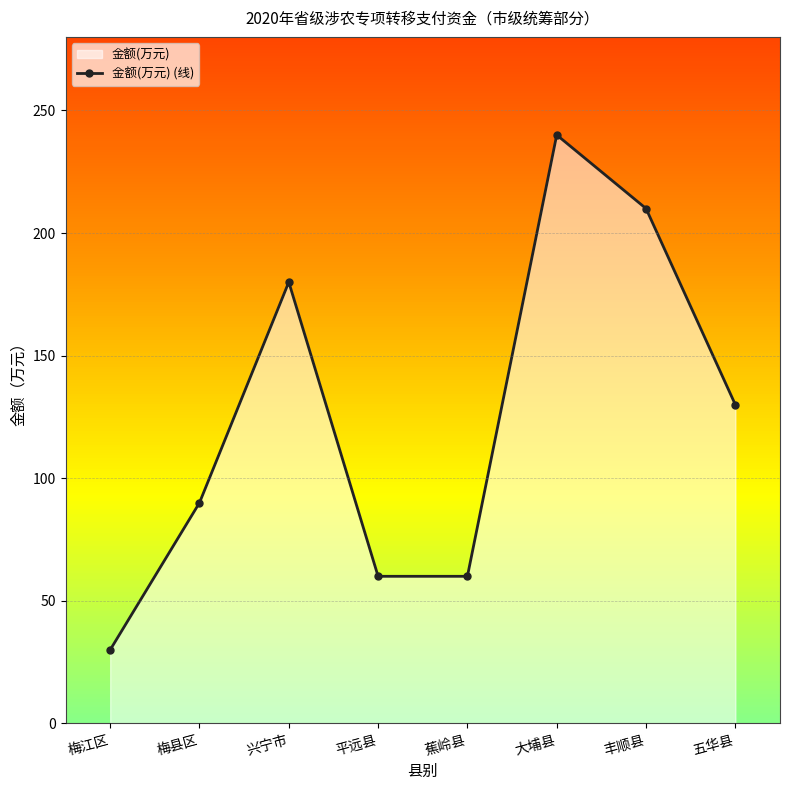

What position from the right is 蕉岭县?

4